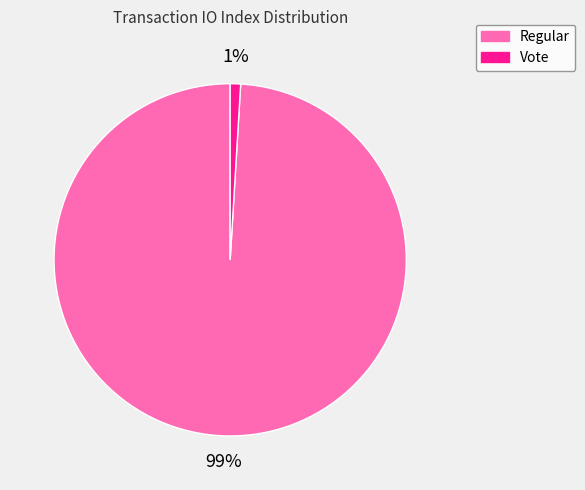

True or false: Vote accounts for 1% of the total.

True